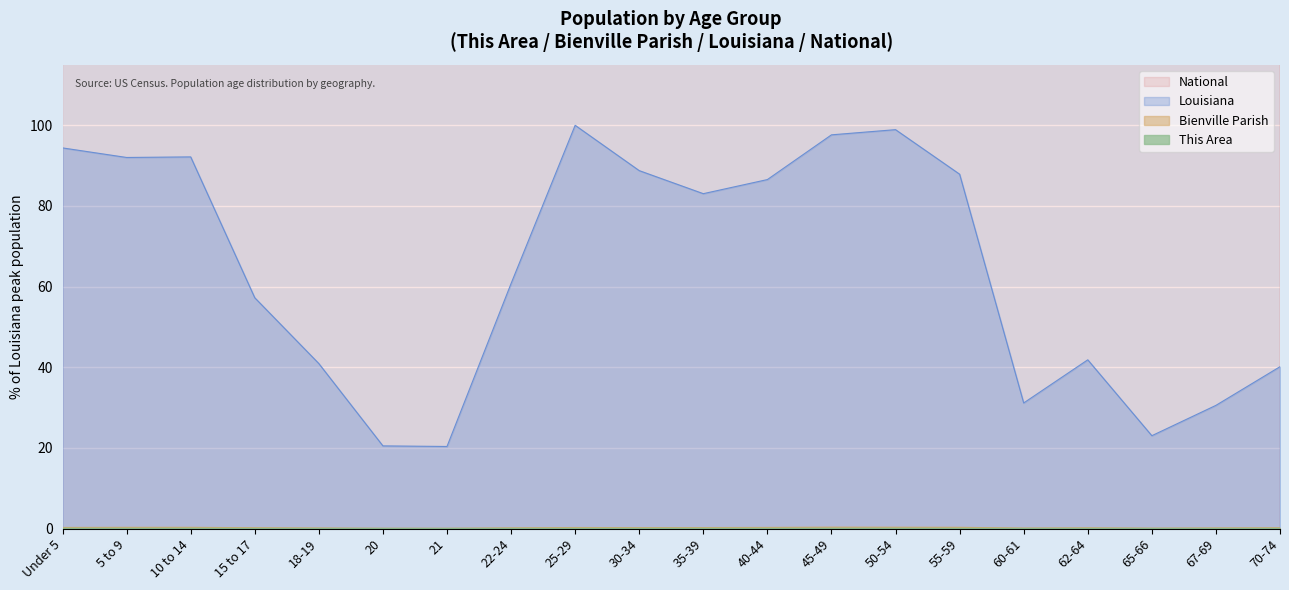

Where is Louisiana nearest to the value 60?

22-24